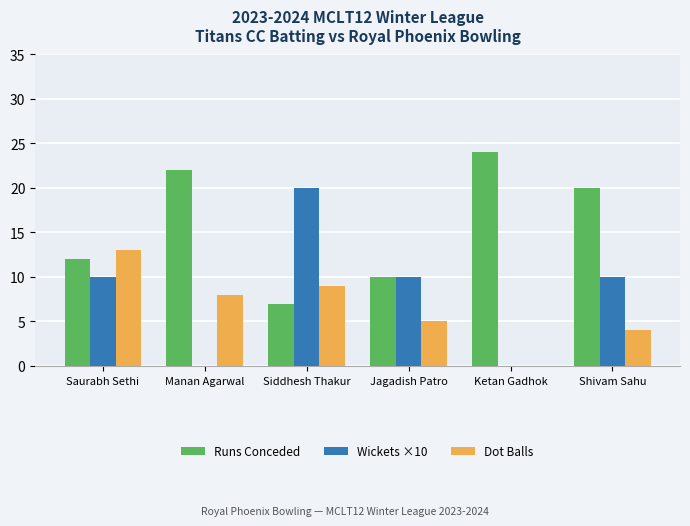

Between Siddhesh Thakur and Ketan Gadhok, which series saw the biggest shift?

Wickets ×10